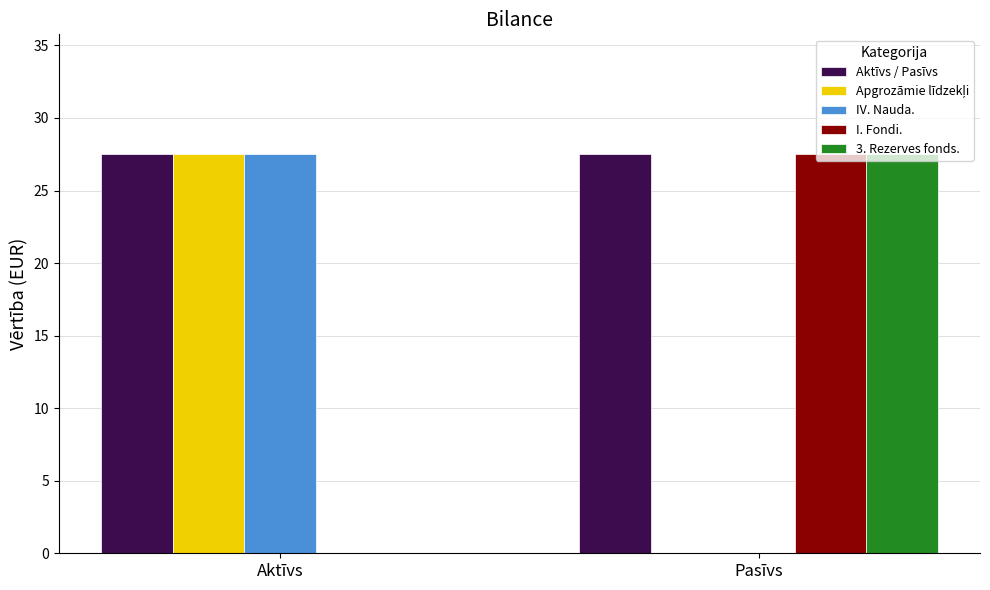

The value of I. Fondi. at Aktīvs is -8.5. True or false?

False